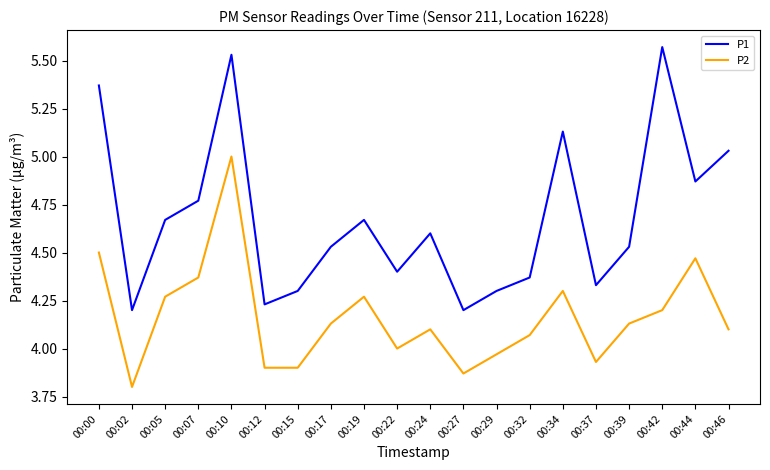

List the series in order of their peak value, highest first.

P1, P2